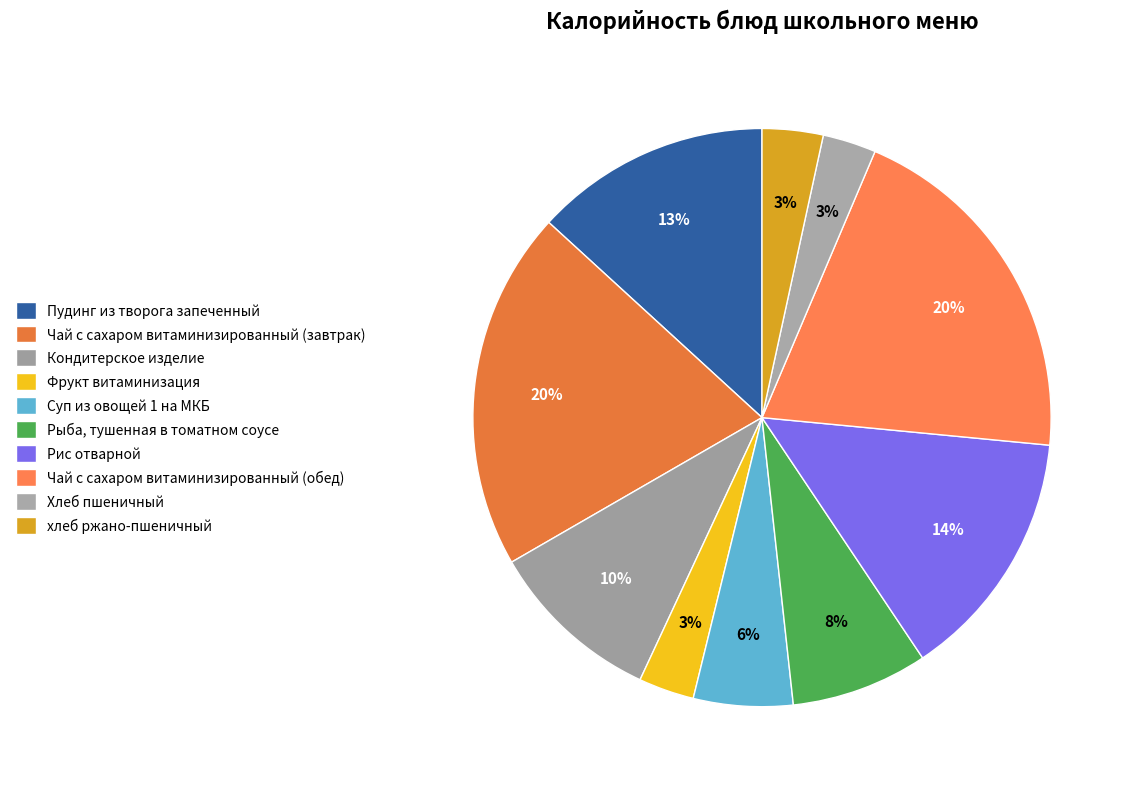

How much of the chart is everything except Фрукт витаминизация?

96.9%